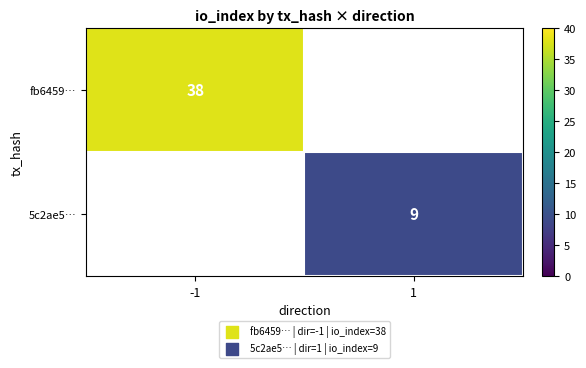

The value of fb6459… at -1 is 18. True or false?

False